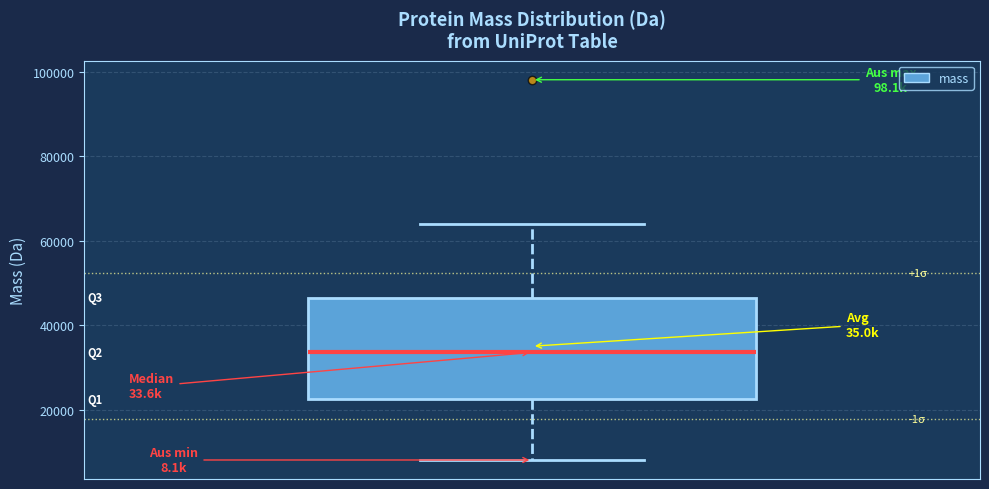

Where is the upper edge of the box on the y-axis? The values are not printed on the chart, so give them approximately, as read against the axis.

46000